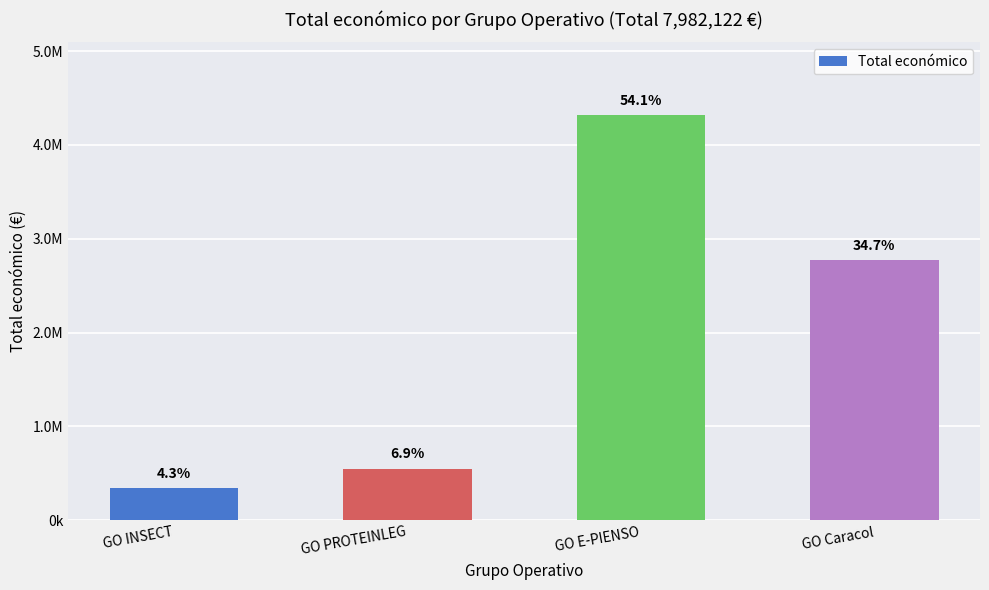

Reading right to left, transcribe all the data shown in this chart.

2769359	4316373	552147	344243